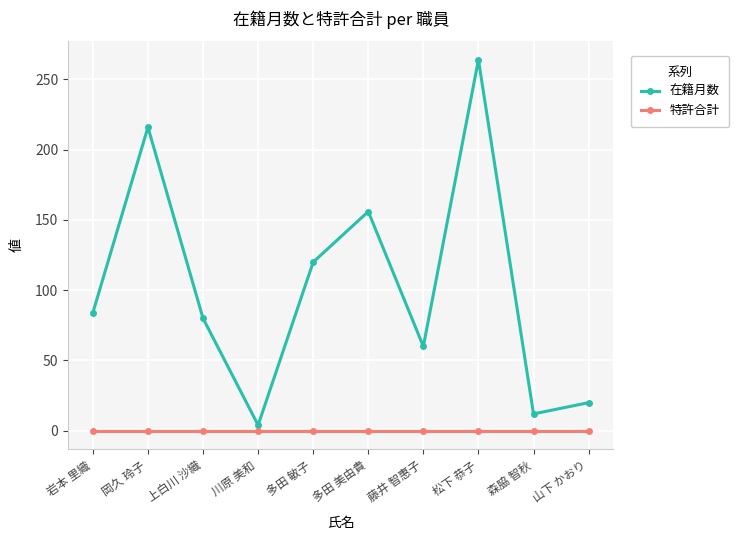

True or false: 在籍月数 has more than 0 interior local peaks.

True